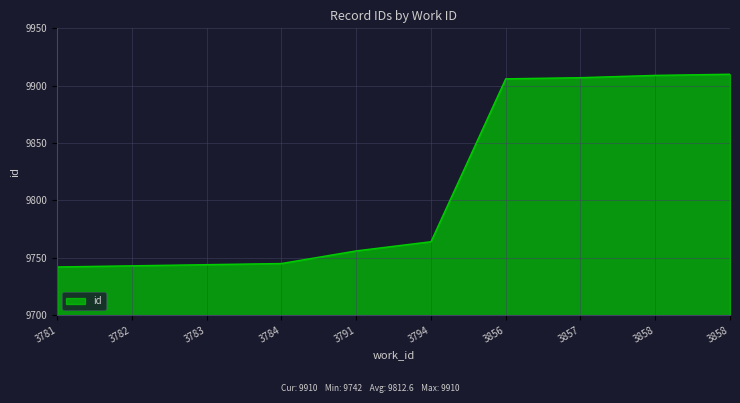

How many lines are shown in the chart?

1